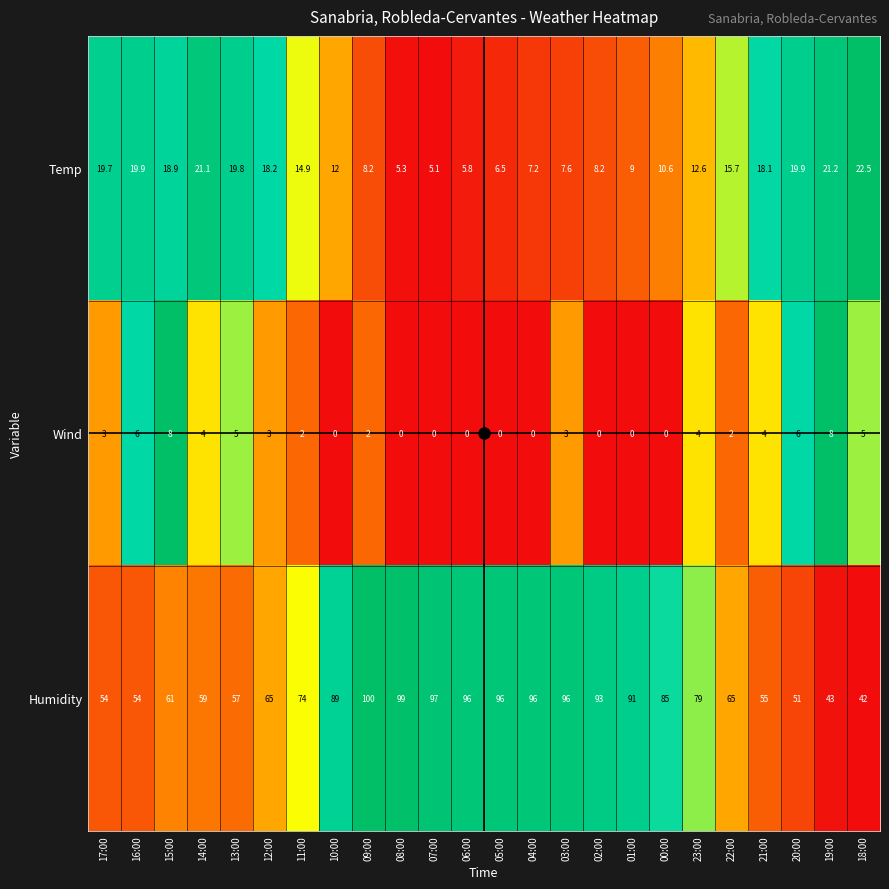

At which category does the chart reach its peak across all series?

09:00